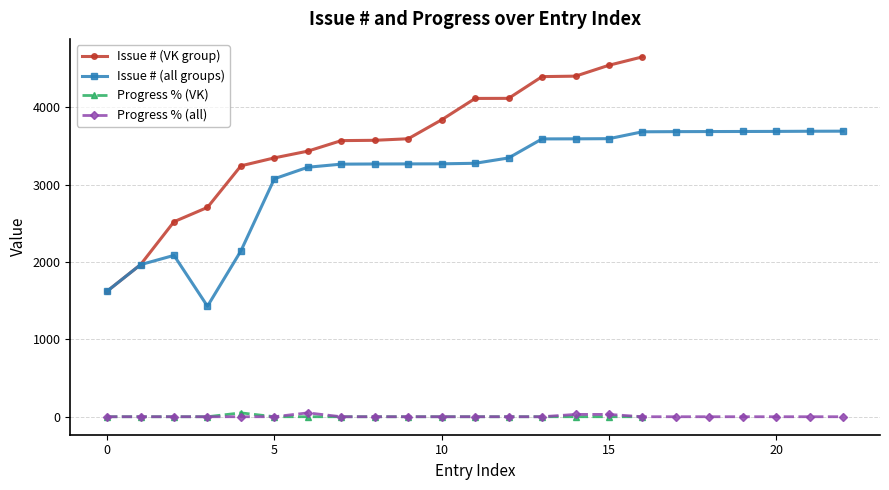

What is the highest value of the Issue # (VK group) series?

4650